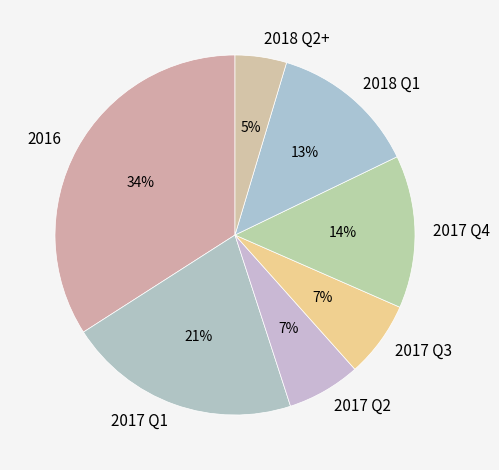

Does any single category account for the majority?

No